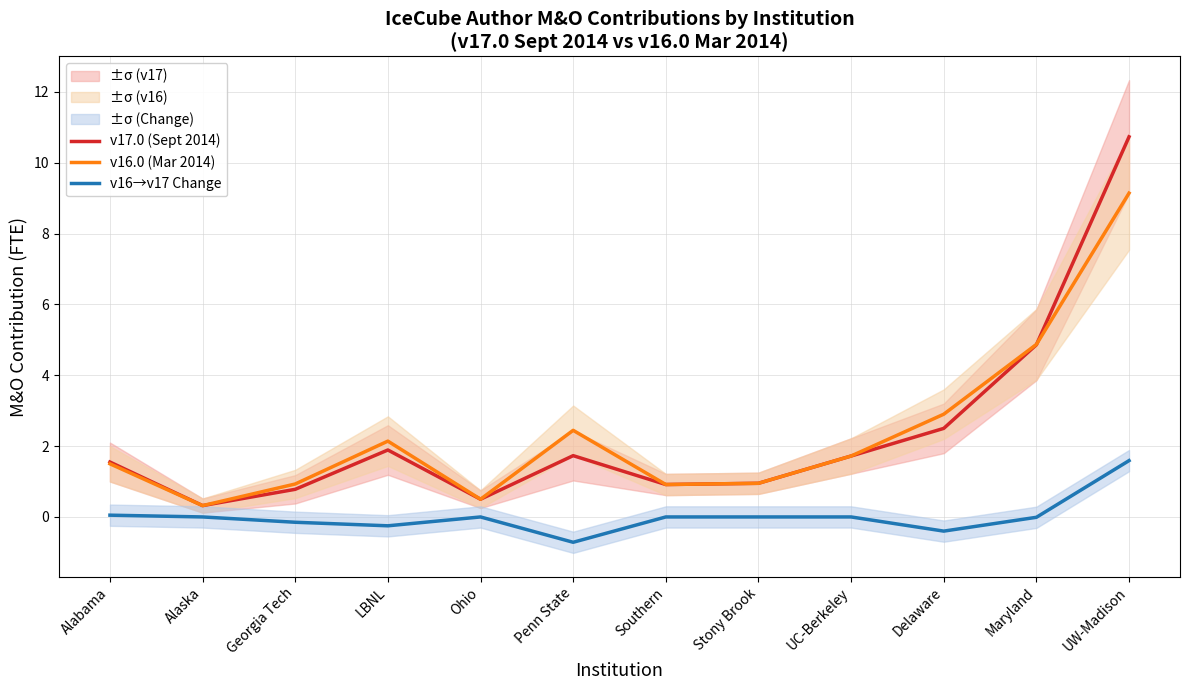

Reading left to right, transcribe all the data shown in this chart.

v17.0 (Sept 2014): 1.6	0.3	0.8	1.9	0.5	1.7	0.9	0.9	1.7	2.5	4.9	10.7
v16.0 (Mar 2014): 1.5	0.3	0.9	2.1	0.5	2.4	0.9	0.9	1.7	2.9	4.9	9.1
v16→v17 Change: 0.1	0.0	-0.2	-0.3	0.0	-0.7	0.0	0.0	0.0	-0.4	-0.0	1.6